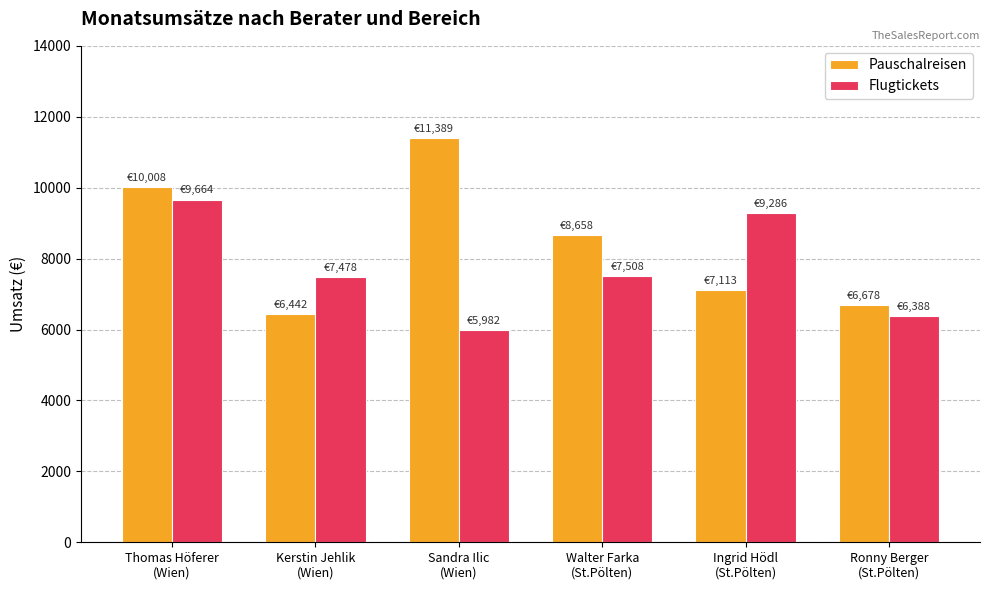

What is the lowest value of the Flugtickets series?

5982.1